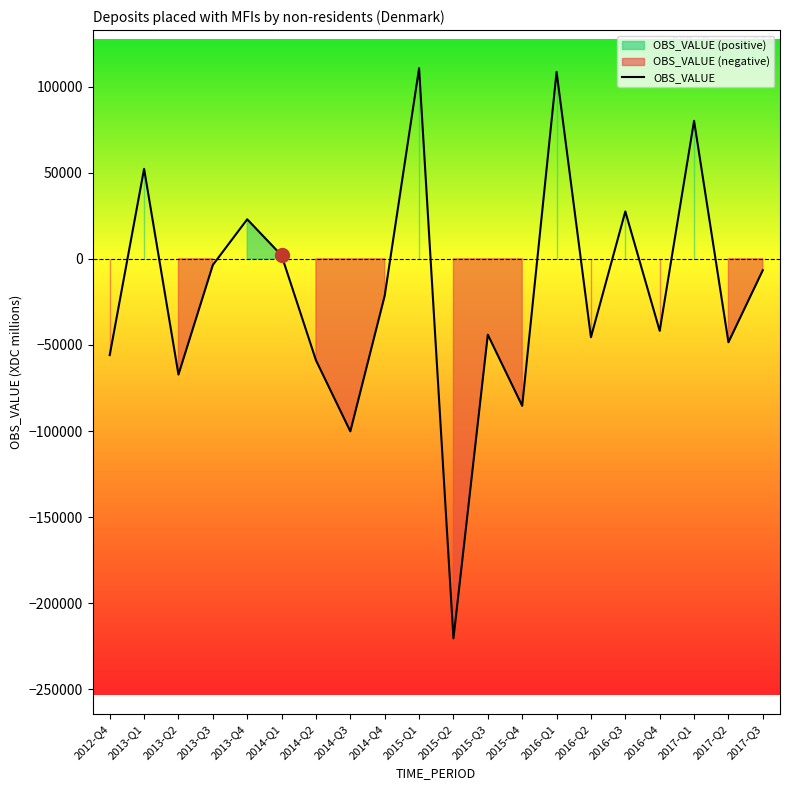

What is the value of the 10th point from the left?

110655